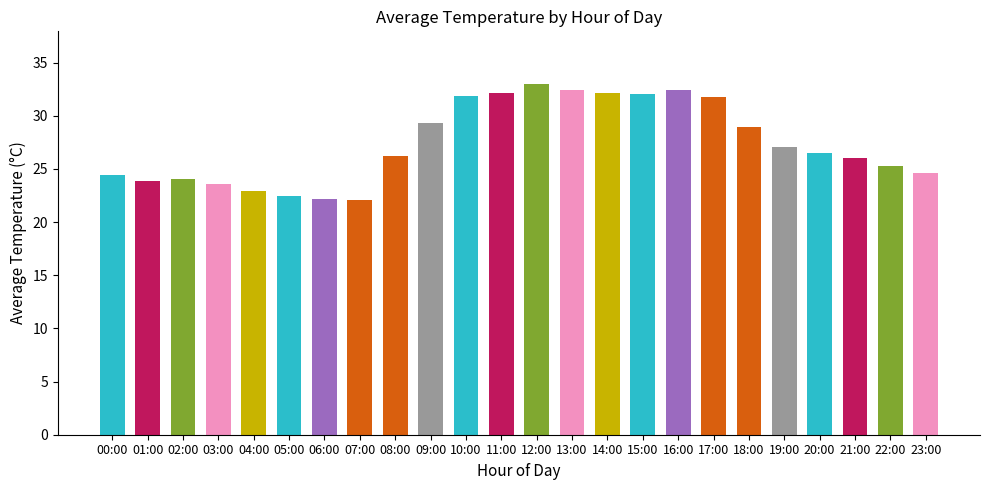

How many bars are there in total?

24